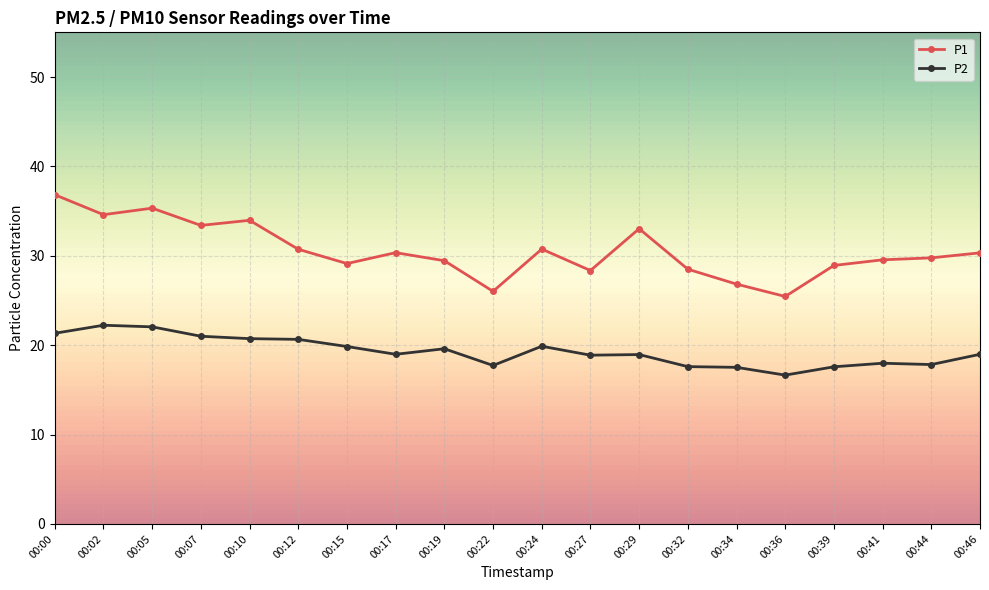

What is the greatest value displayed?

36.8